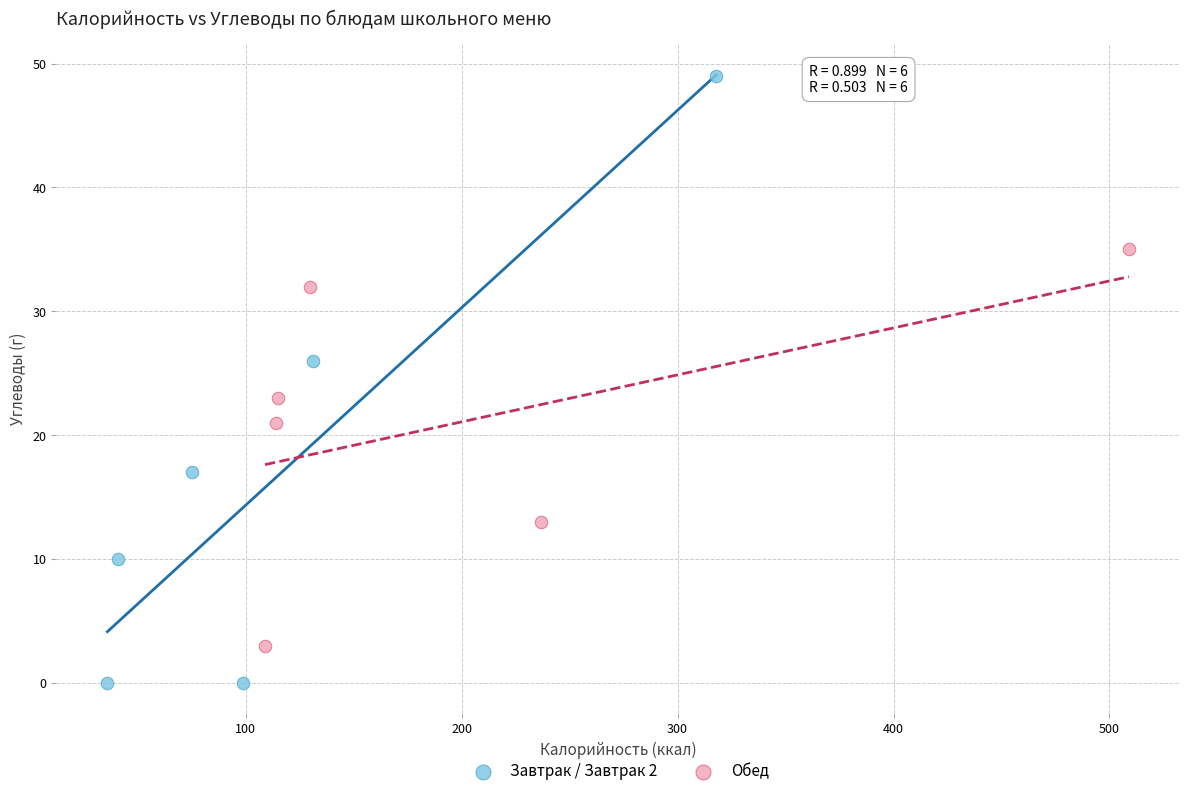

Which series has the widest spread of Y values?

Завтрак / Завтрак 2